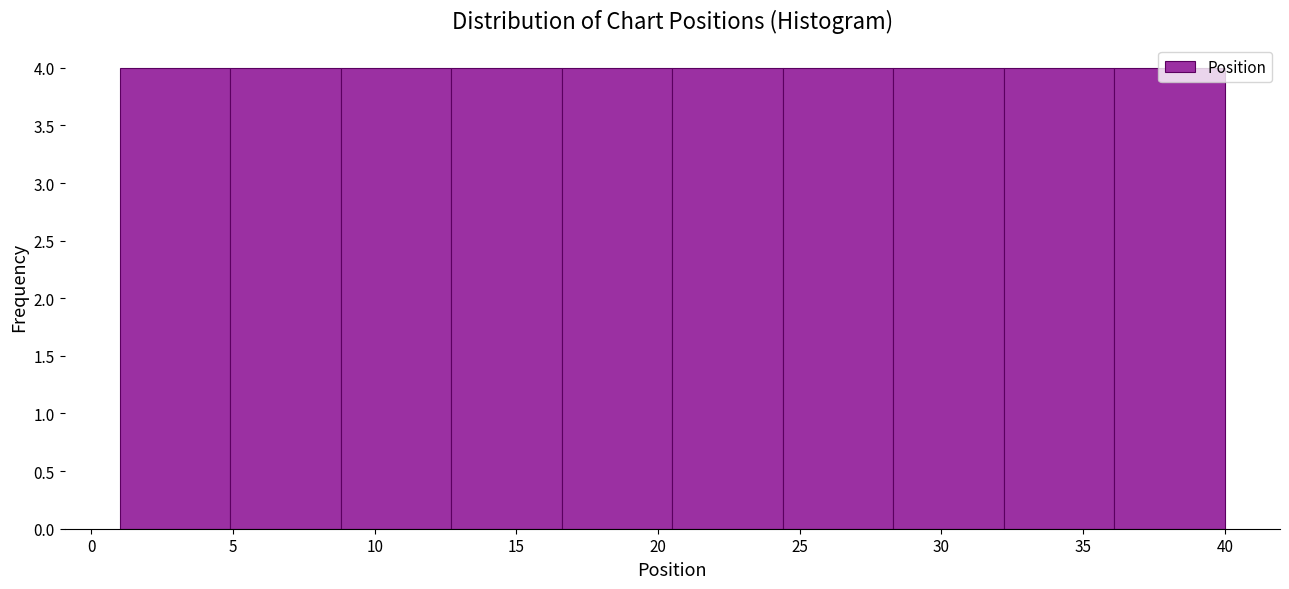

Reading left to right, transcribe this chart: for each bar, give the range it covers on the x-axis and its height. Neither the bar edges nor the heights are printed on the chart, so give them approximately, as read against the axes.

1.0 to 4.9: 4
4.9 to 8.8: 4
8.8 to 12.7: 4
12.7 to 16.6: 4
16.6 to 20.5: 4
20.5 to 24.4: 4
24.4 to 28.3: 4
28.3 to 32.2: 4
32.2 to 36.1: 4
36.1 to 40.0: 4